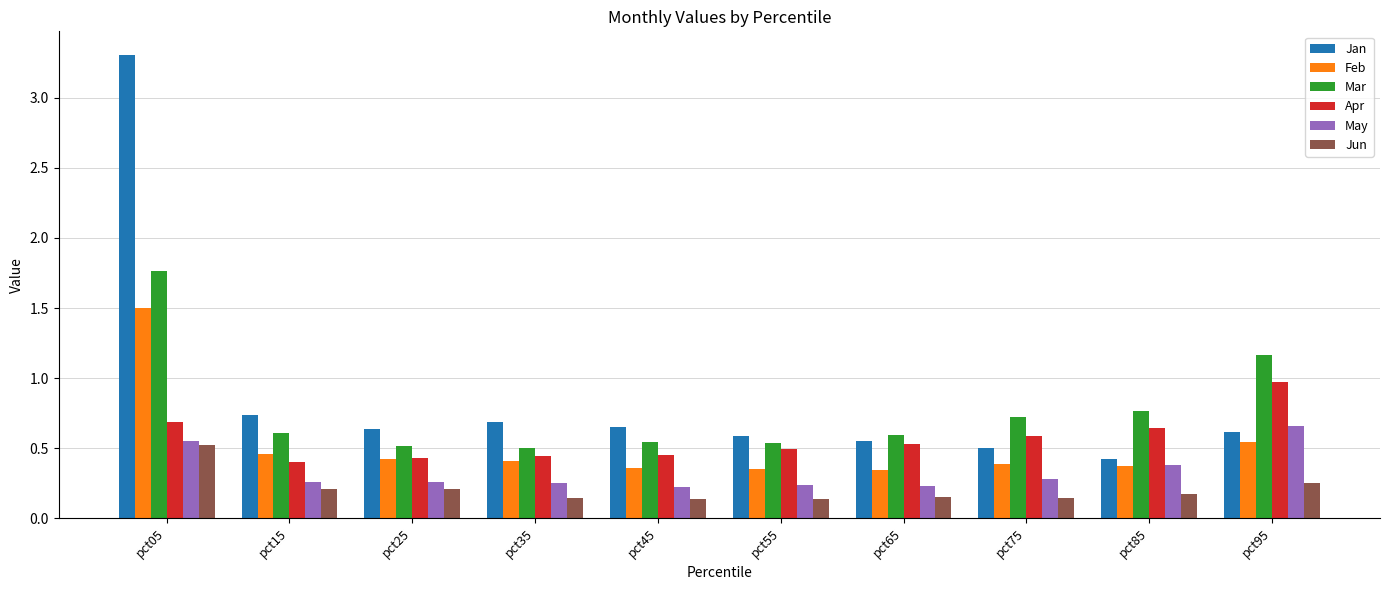

What are all the series names shown in the legend?

Jan, Feb, Mar, Apr, May, Jun